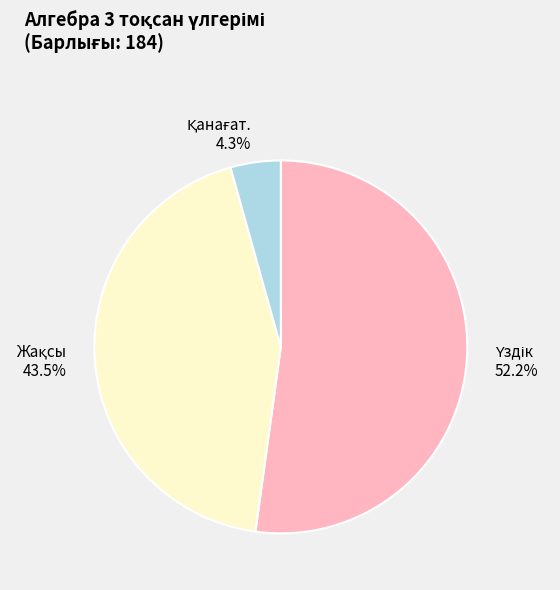

Is there a majority slice in this chart?

Yes